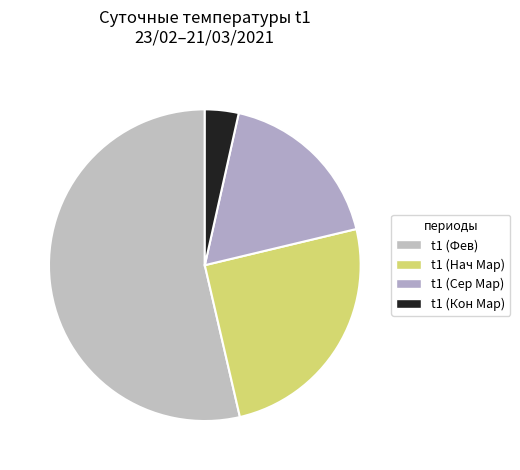

How many slices are in this pie chart?

4